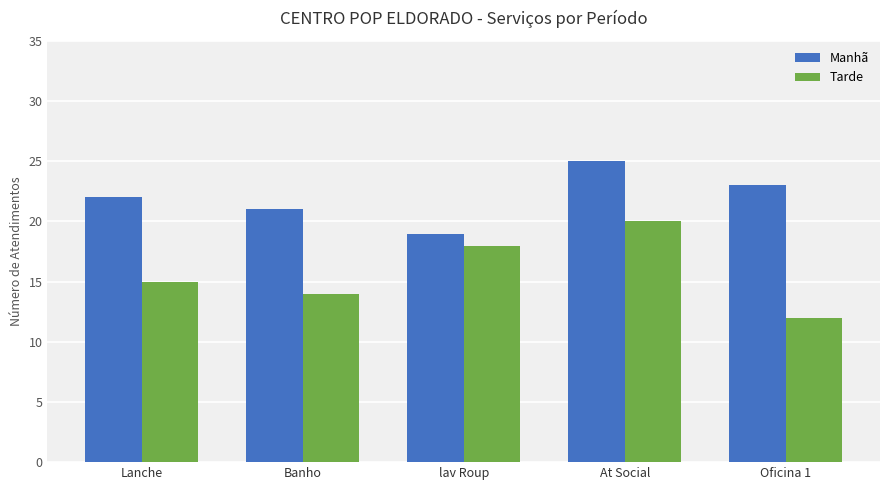

How many data points in Tarde are less than 15?

2